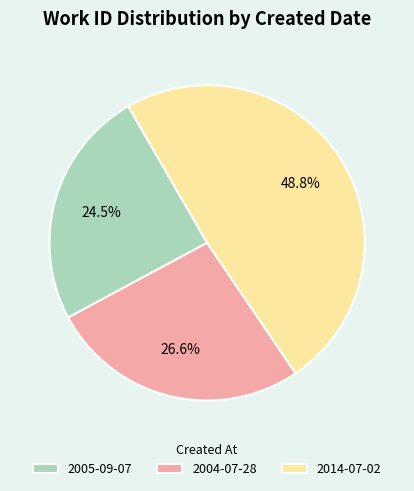

Is 2004-07-28 the majority of the pie?

No